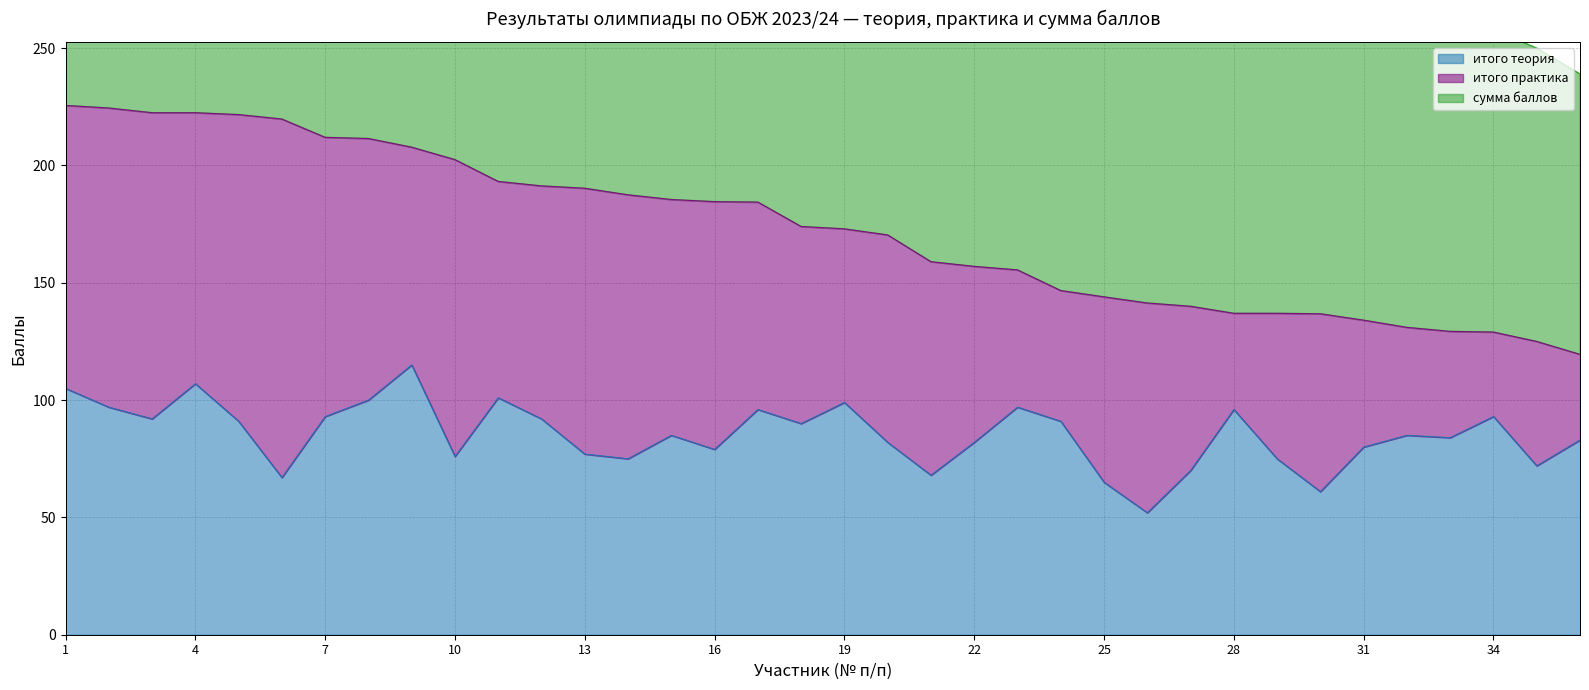

True or false: итого теория has a value of 153 at 34.

False